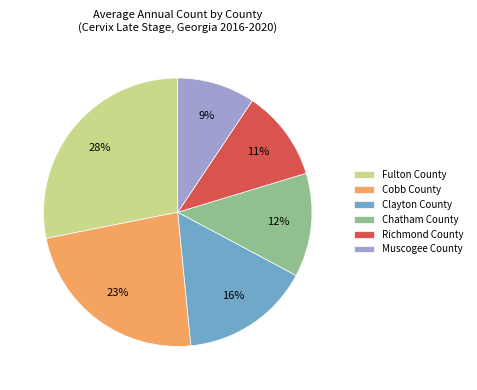

To the nearest percent, what is the difference between the Richmond County and Fulton County slice percentages?

17%